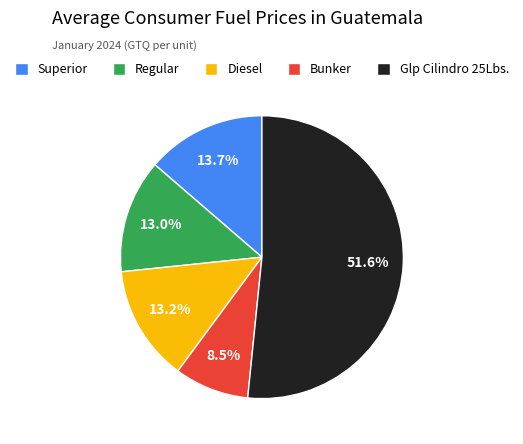

What is the majority slice?

Glp Cilindro 25Lbs.